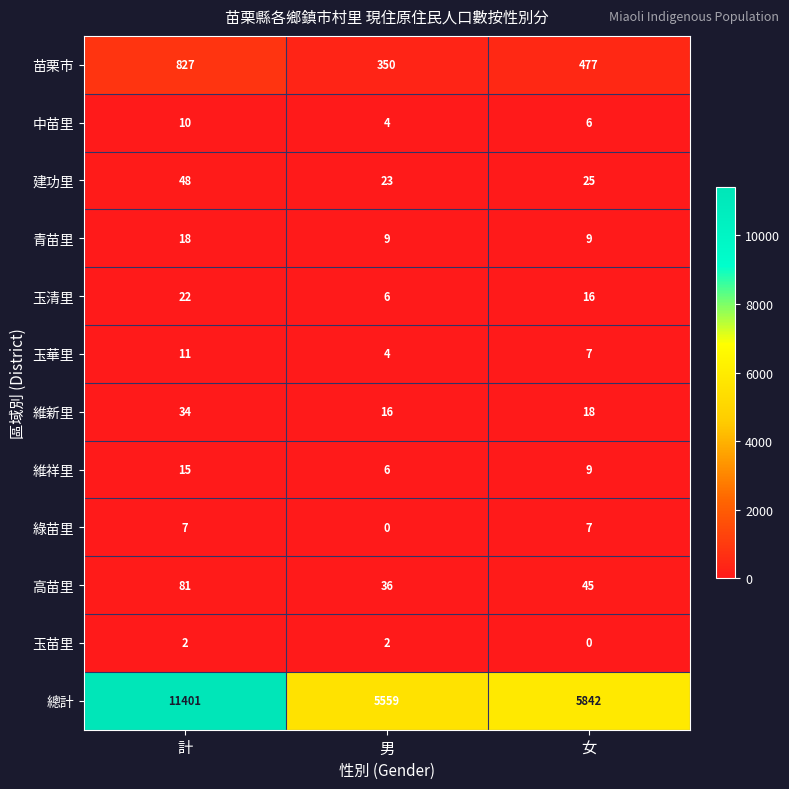

Rank the series at 計 from lowest to highest value.

玉苗里, 綠苗里, 中苗里, 玉華里, 維祥里, 青苗里, 玉清里, 維新里, 建功里, 高苗里, 苗栗市, 總計